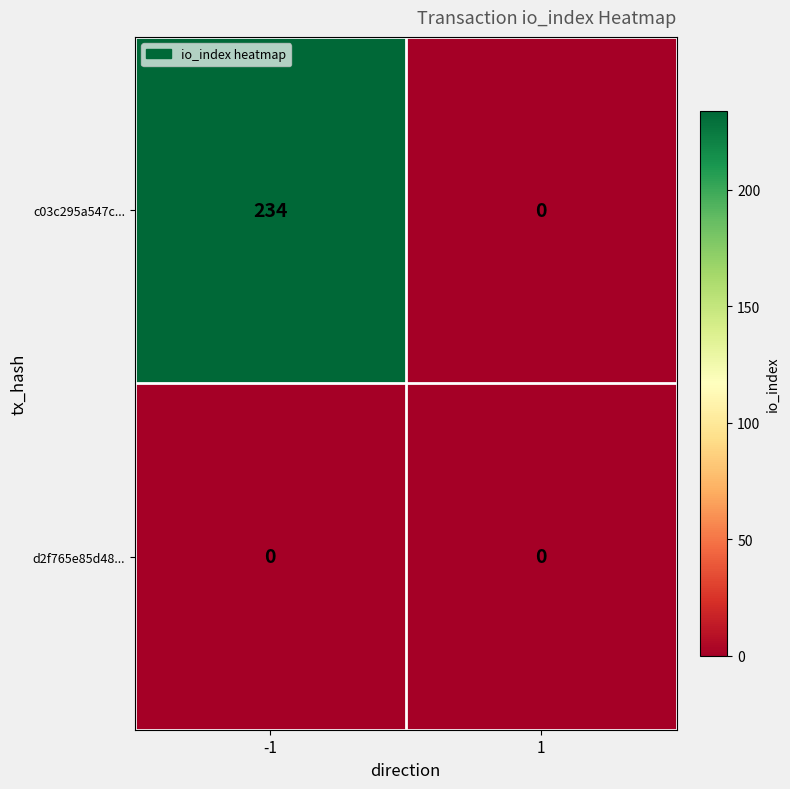

Is it true that d2f765e85d48... equals 0 at 1?

True